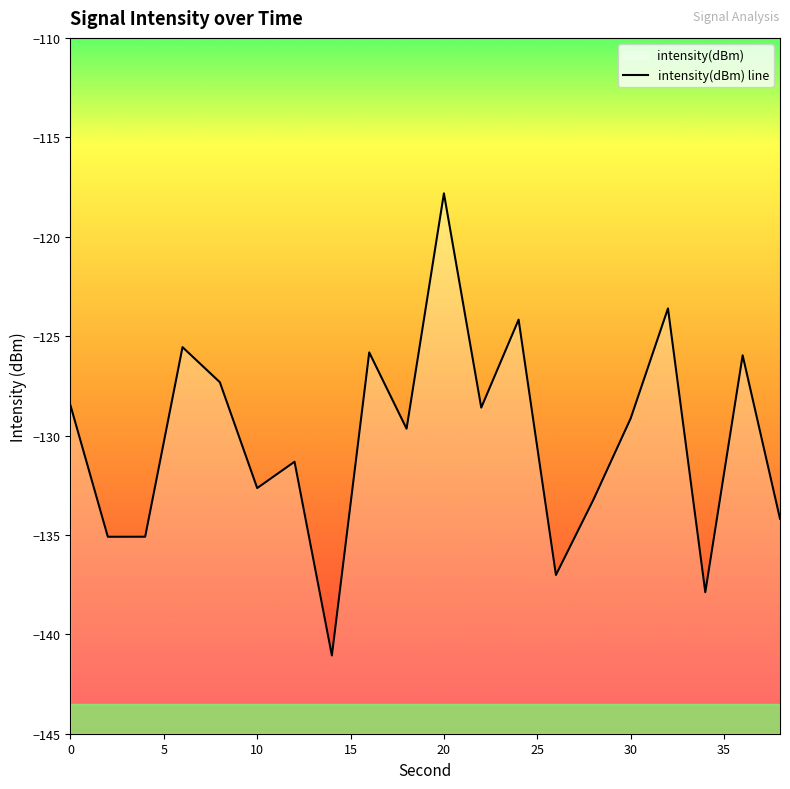

True or false: there are more than 0 points higher than both neighbors.

True